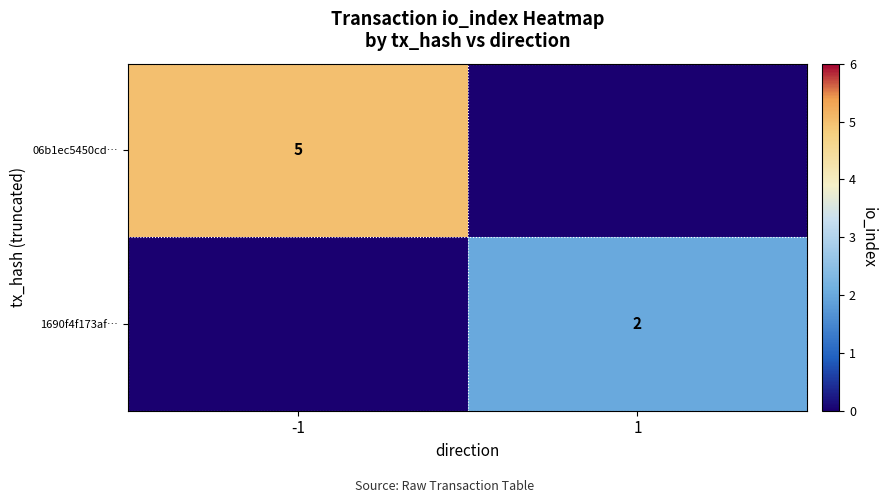

True or false: 06b1ec5450cd… has a value of 5 at -1.

True